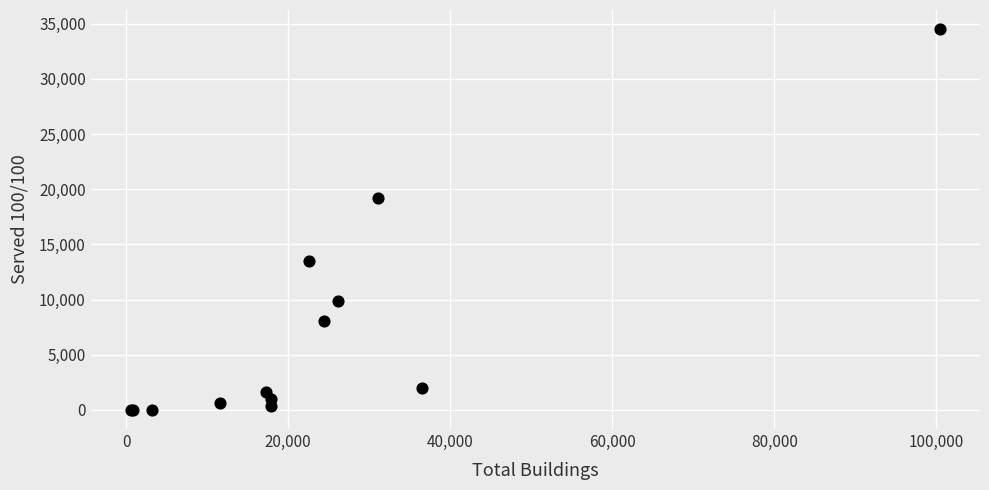

What Y value in the scatter plot is closest to 17259?

19202